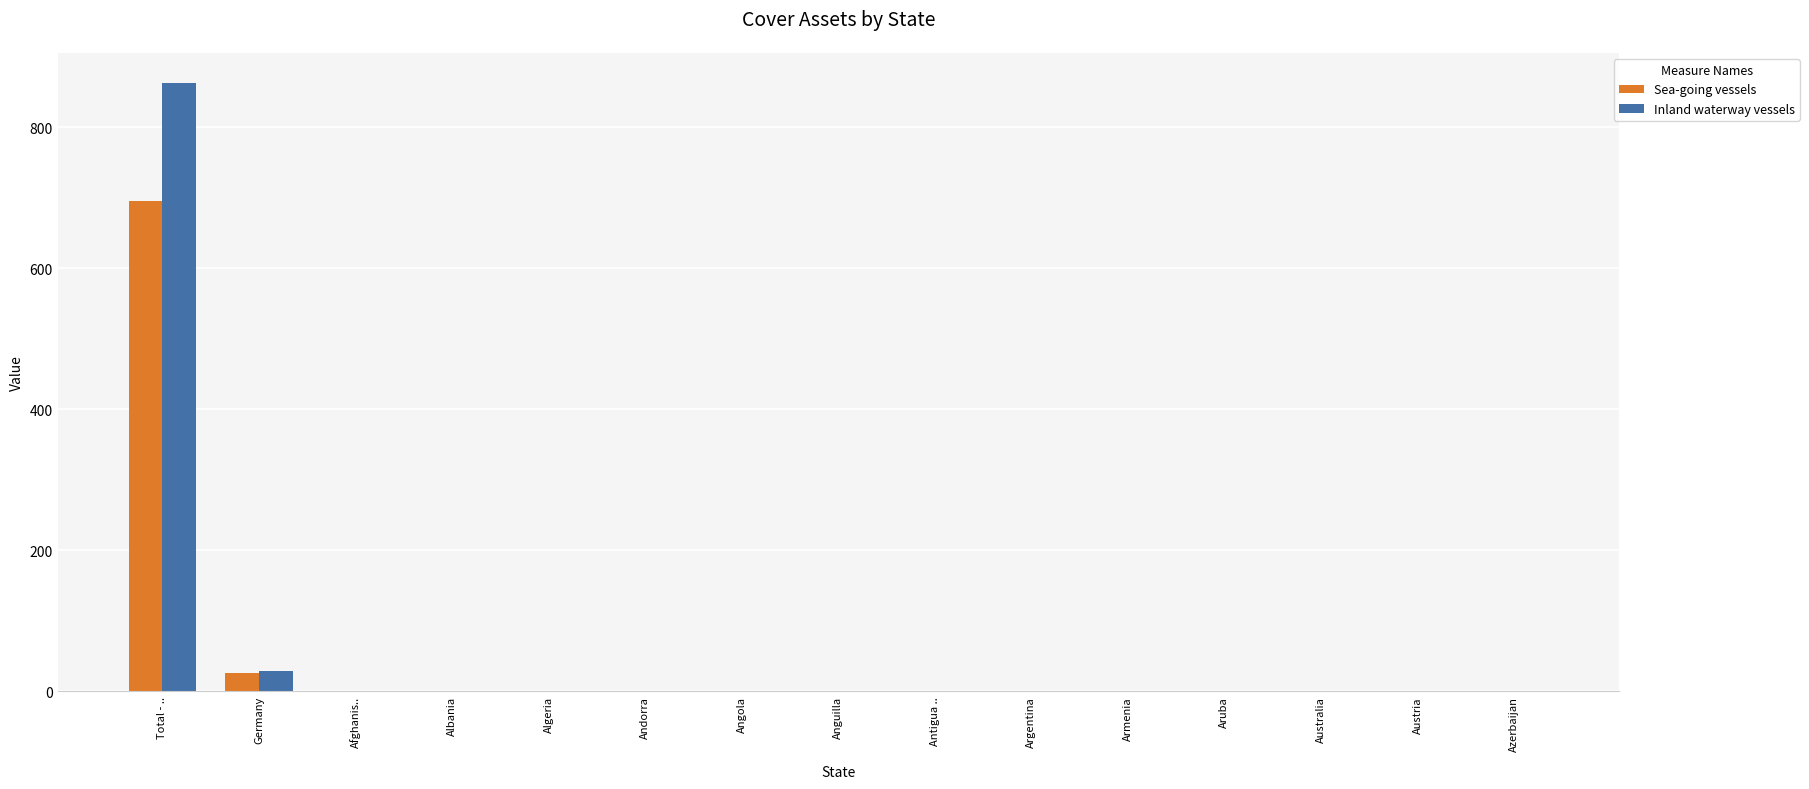

Which label corresponds to the largest value in the chart?

Total - ..